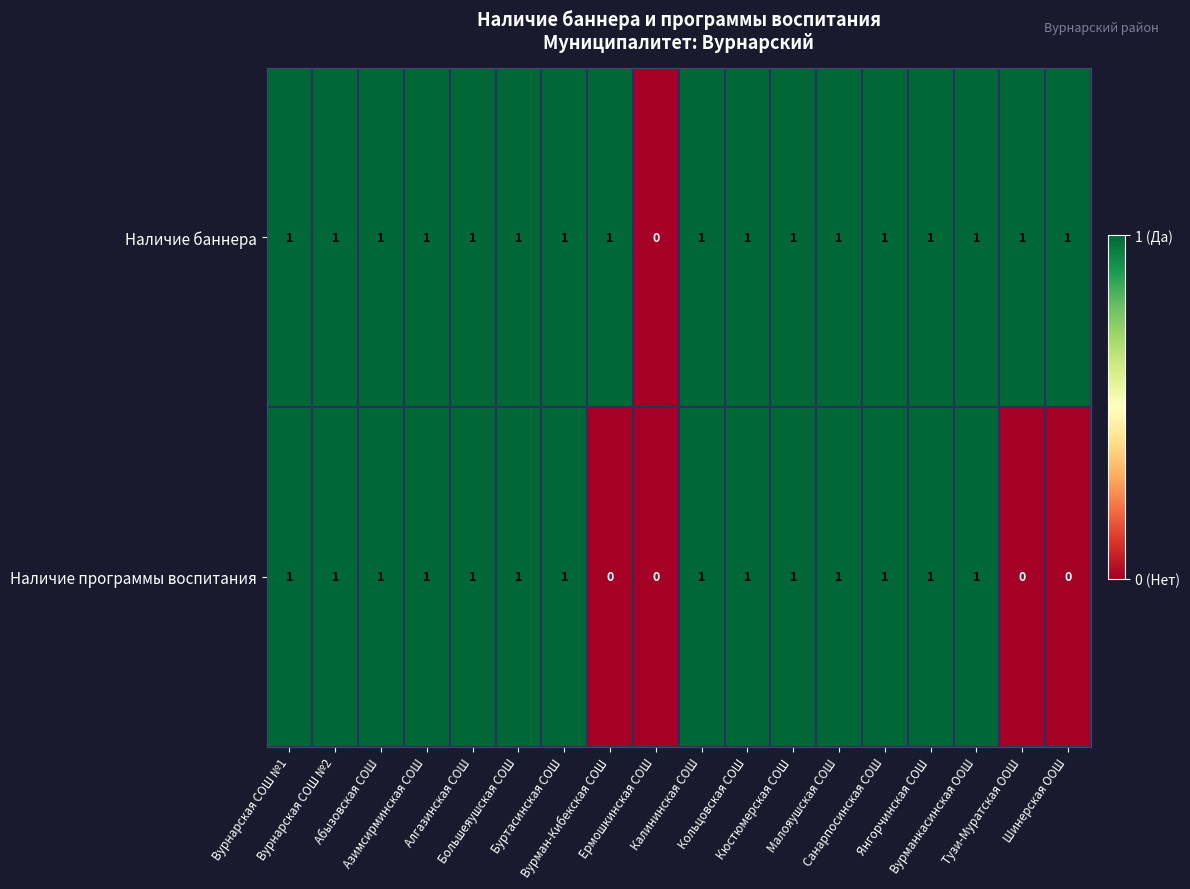

List the series in order of their overall mean, highest first.

Наличие баннера, Наличие программы воспитания